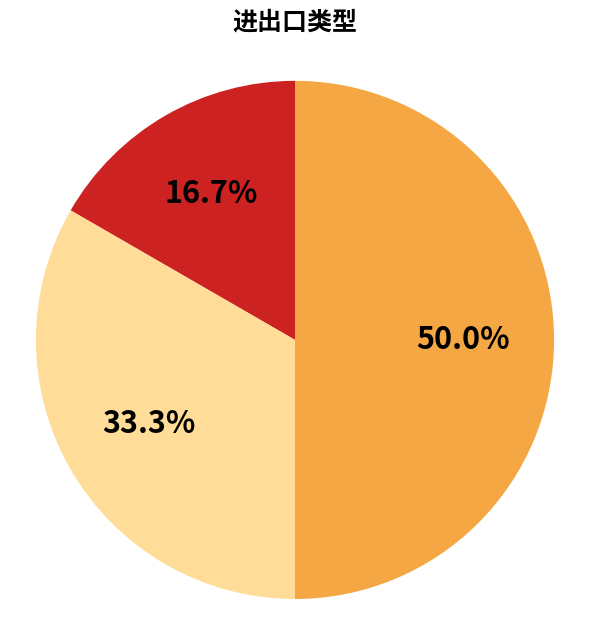

How many segments does this pie chart have?

3